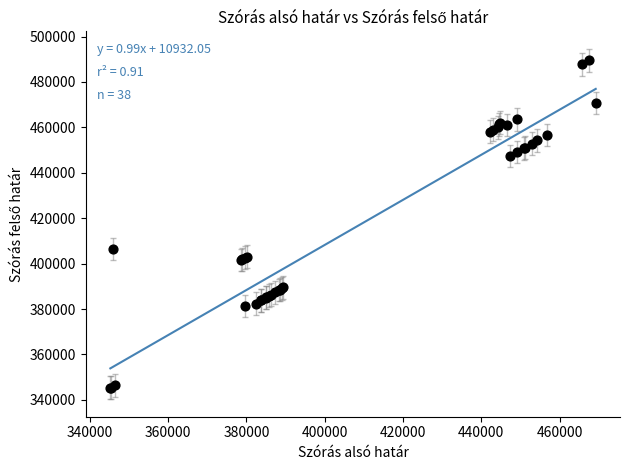

What Y value in the scatter plot is closest to 417434?

406416